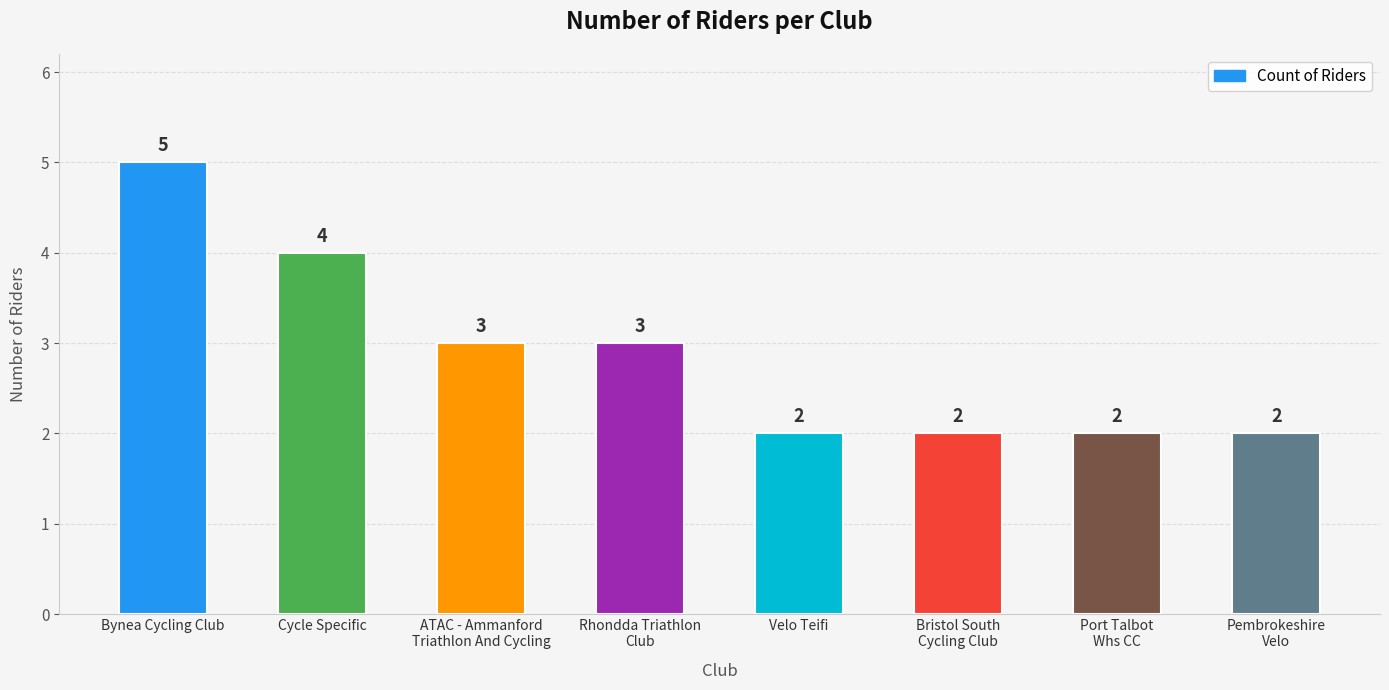

What is the smallest value displayed?

2